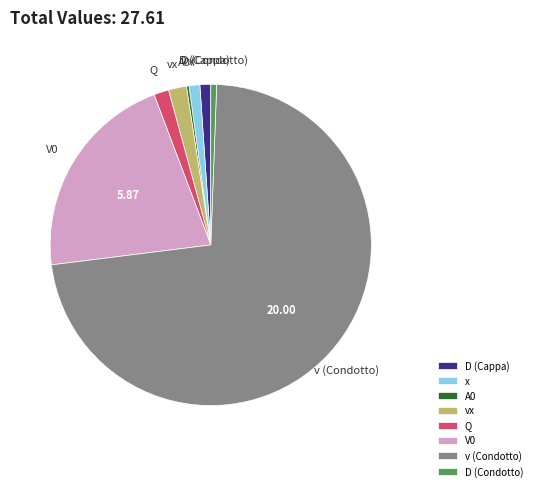

Which category accounts for the majority?

v (Condotto)